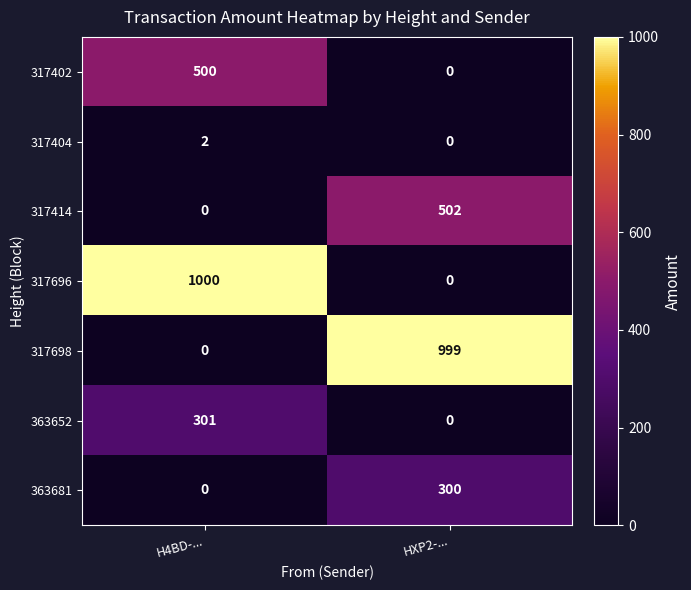

What is the sum of the 317696 values at H4BD-... and HXP2-...?

1000